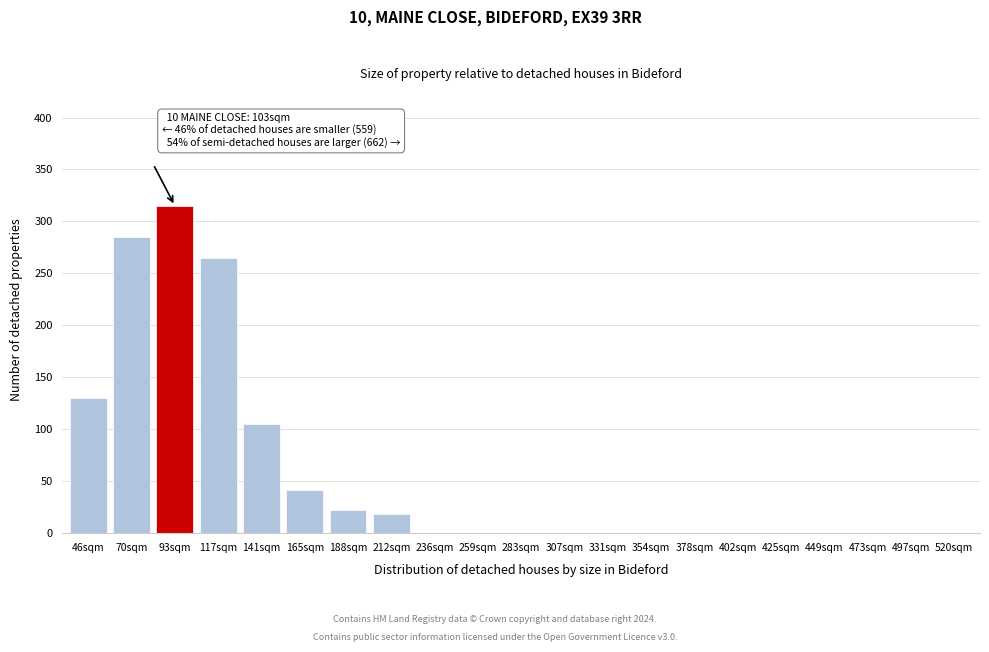

Reading left to right, what are all the values shown in this chart?

46sqm=130	70sqm=285	93sqm=315	117sqm=265	141sqm=105	165sqm=42	188sqm=22	212sqm=18	236sqm=0	259sqm=0	283sqm=0	307sqm=0	331sqm=0	354sqm=0	378sqm=0	402sqm=0	425sqm=0	449sqm=0	473sqm=0	497sqm=0	520sqm=0